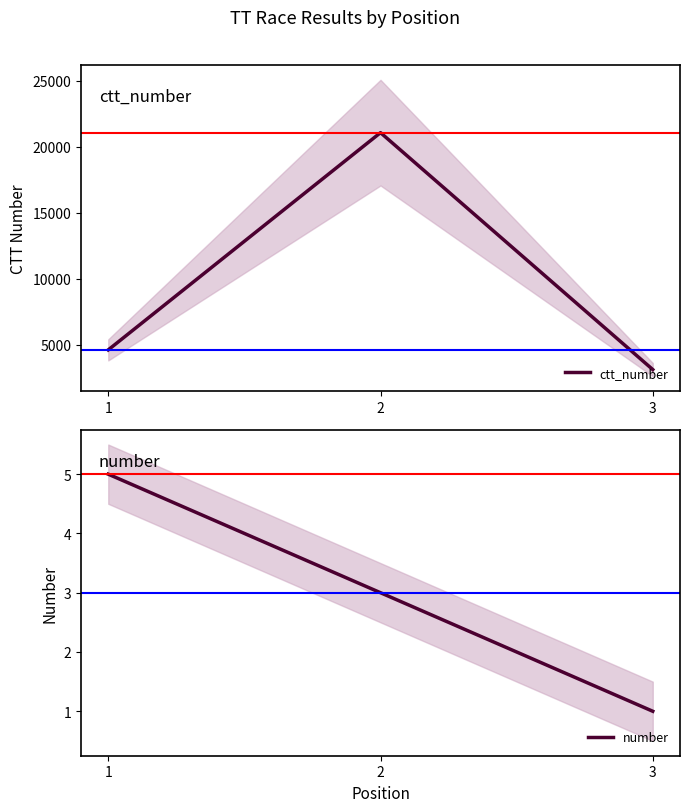

What is the total value across all series at 3?

3124.5